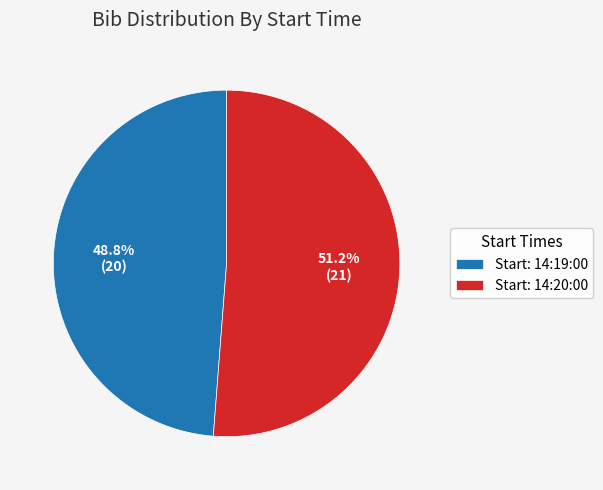

Combined, do Start: 14:20:00 and Start: 14:19:00 account for over 50%?

Yes